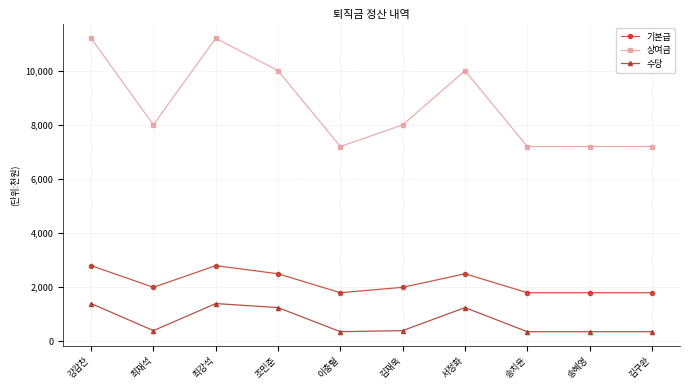

What is the label of the 4th point from the right?

서정화